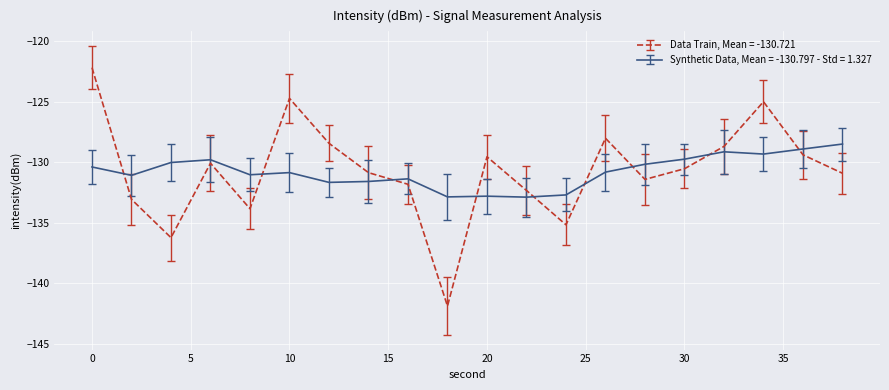

How many categories are shown in the chart?

20